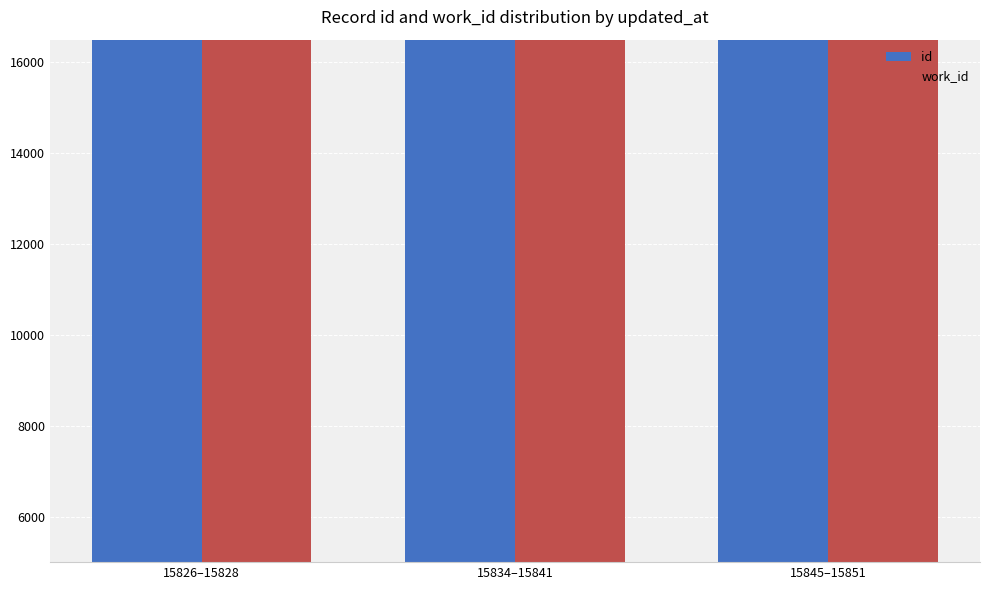

Which has a higher value, 15826–15828 or 15834–15841?

15834–15841